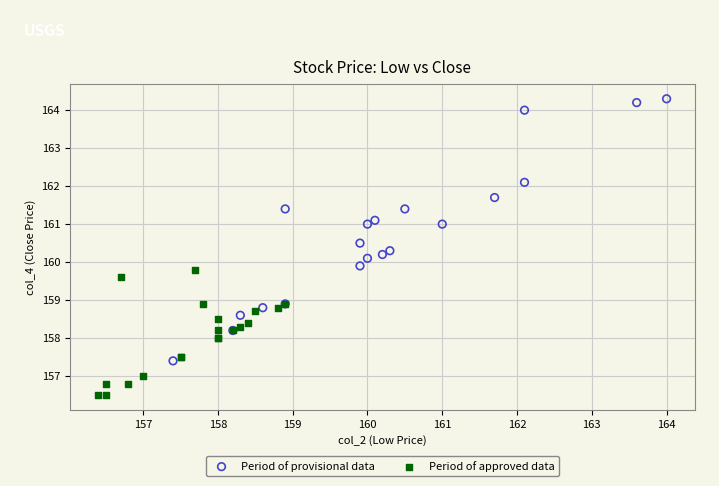

Which series has the widest spread of Y values?

Period of provisional data